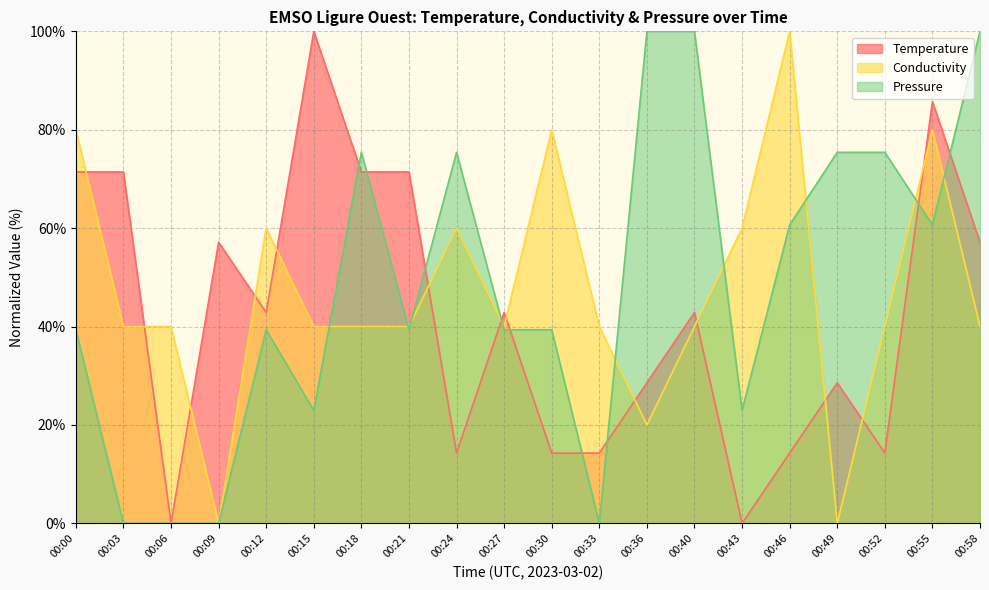

True or false: Conductivity has a value of 12.0 at 00:03.

False